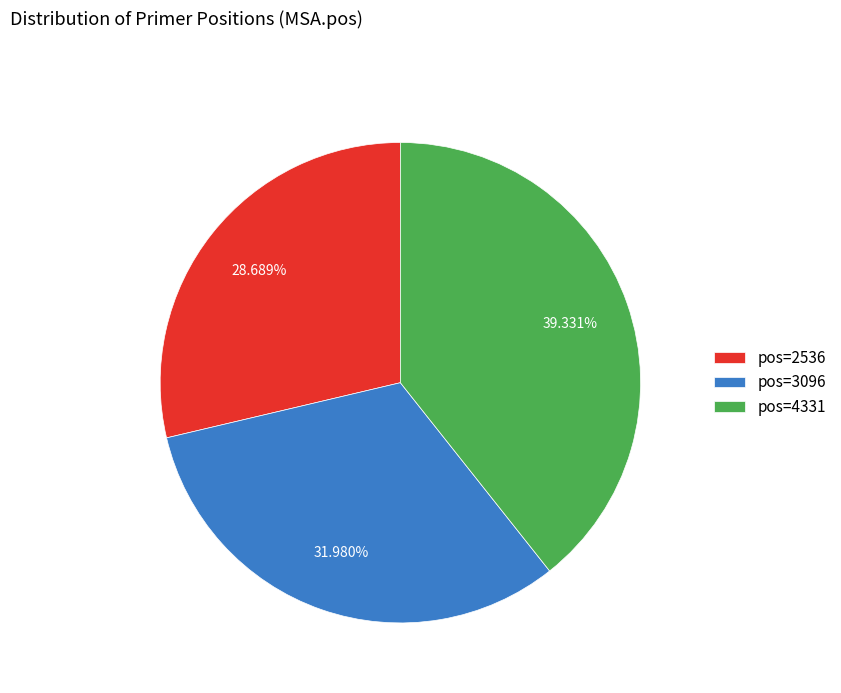

Is there a majority slice in this chart?

No